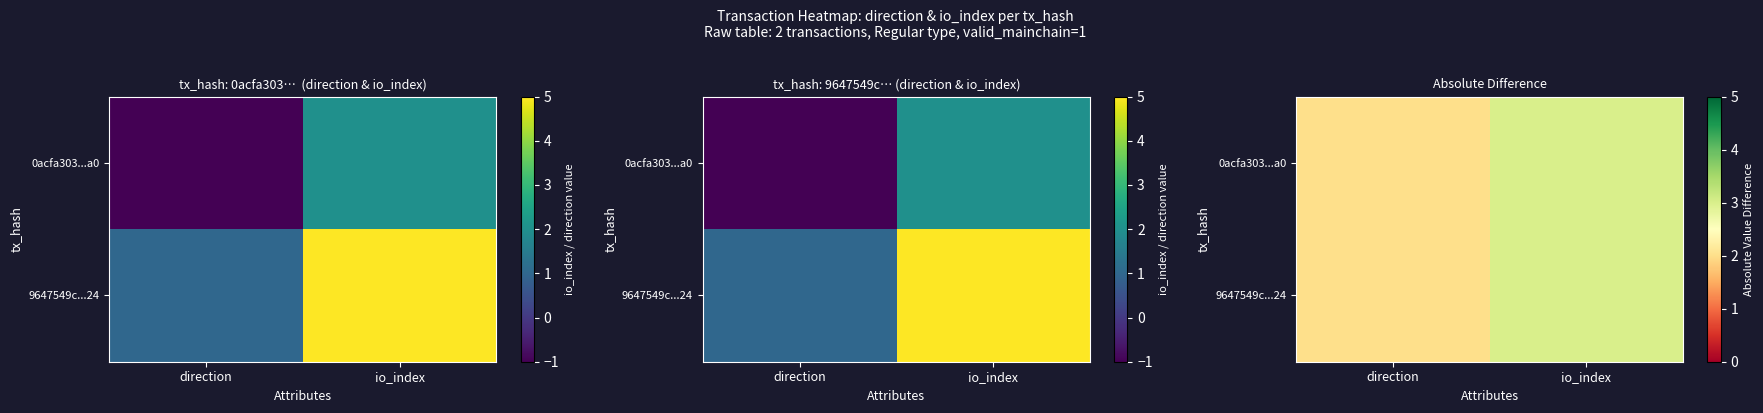

The 0acfa303...a0 series shows 3 at io_index. True or false?

True